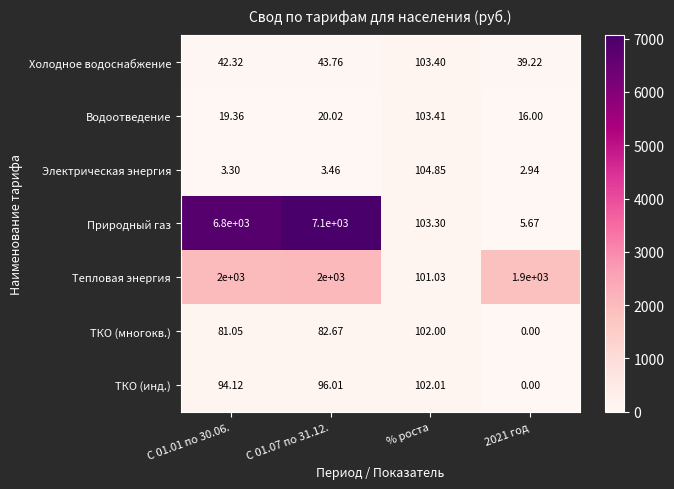

How many distinct data groups are displayed?

7